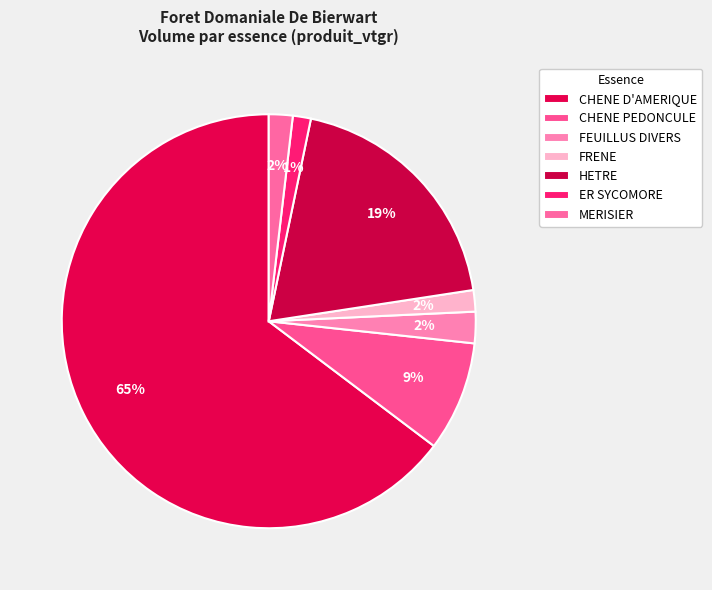

What percentage is the FRENE slice, to the nearest percent?

2%